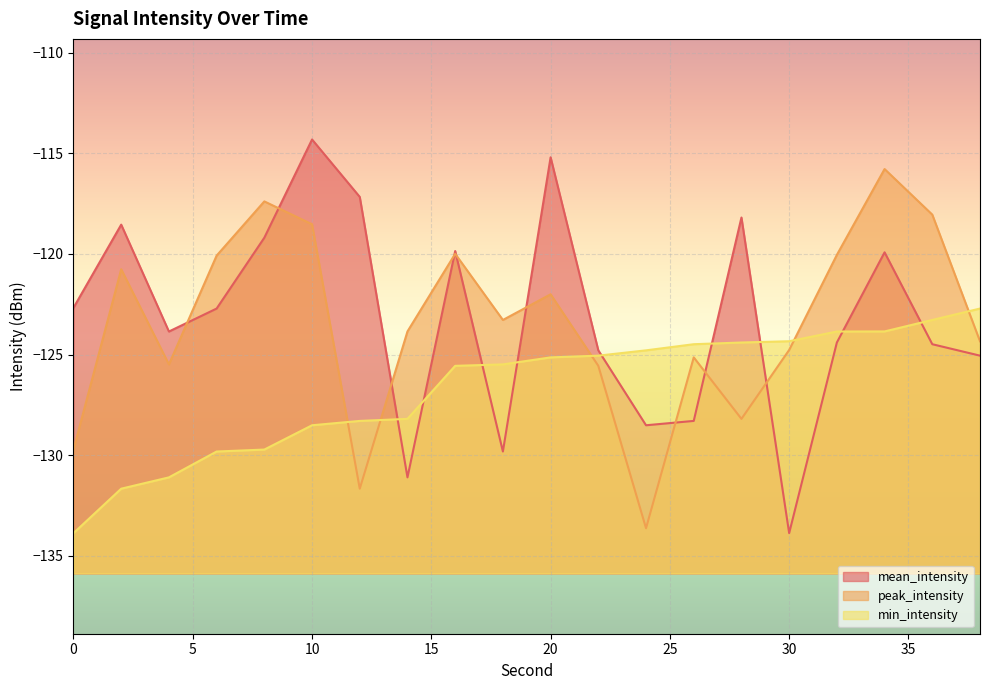

Rank the series at 24 from highest to lowest value.

min_intensity, mean_intensity, peak_intensity